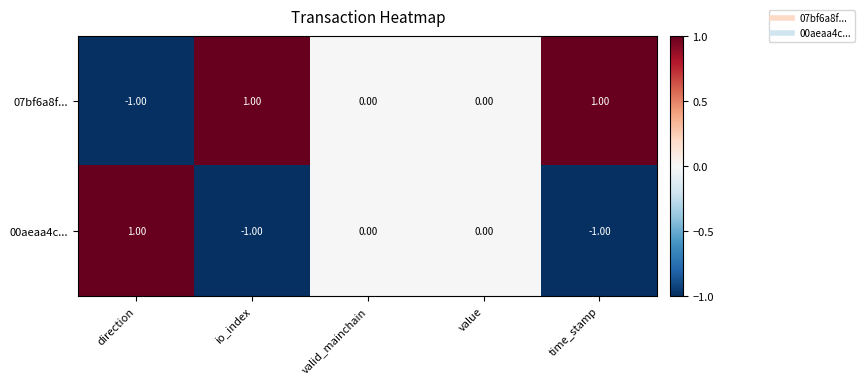

Where does the 07bf6a8f... series first go above 0?

io_index